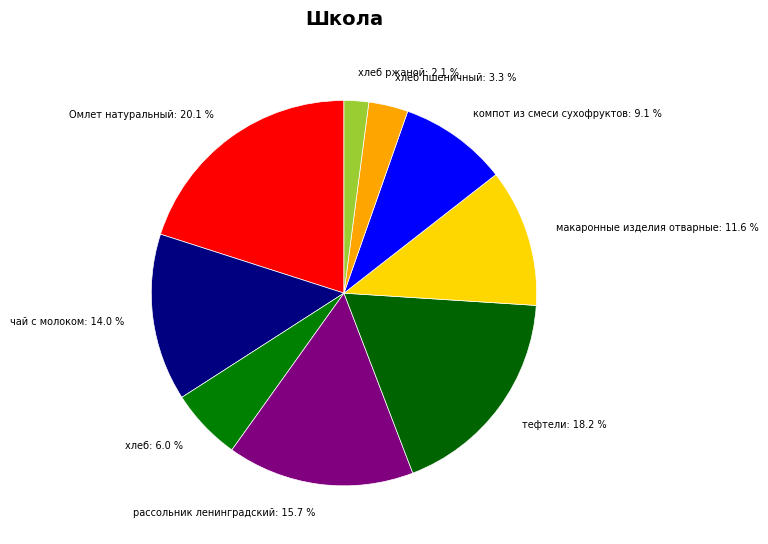

How many segments does this pie chart have?

9